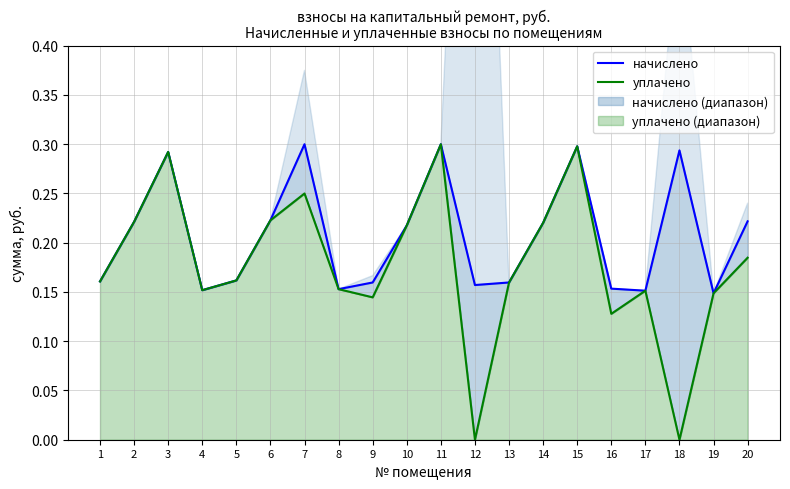

What is the difference between the maximum and minimum values in the уплачено series?

0.3